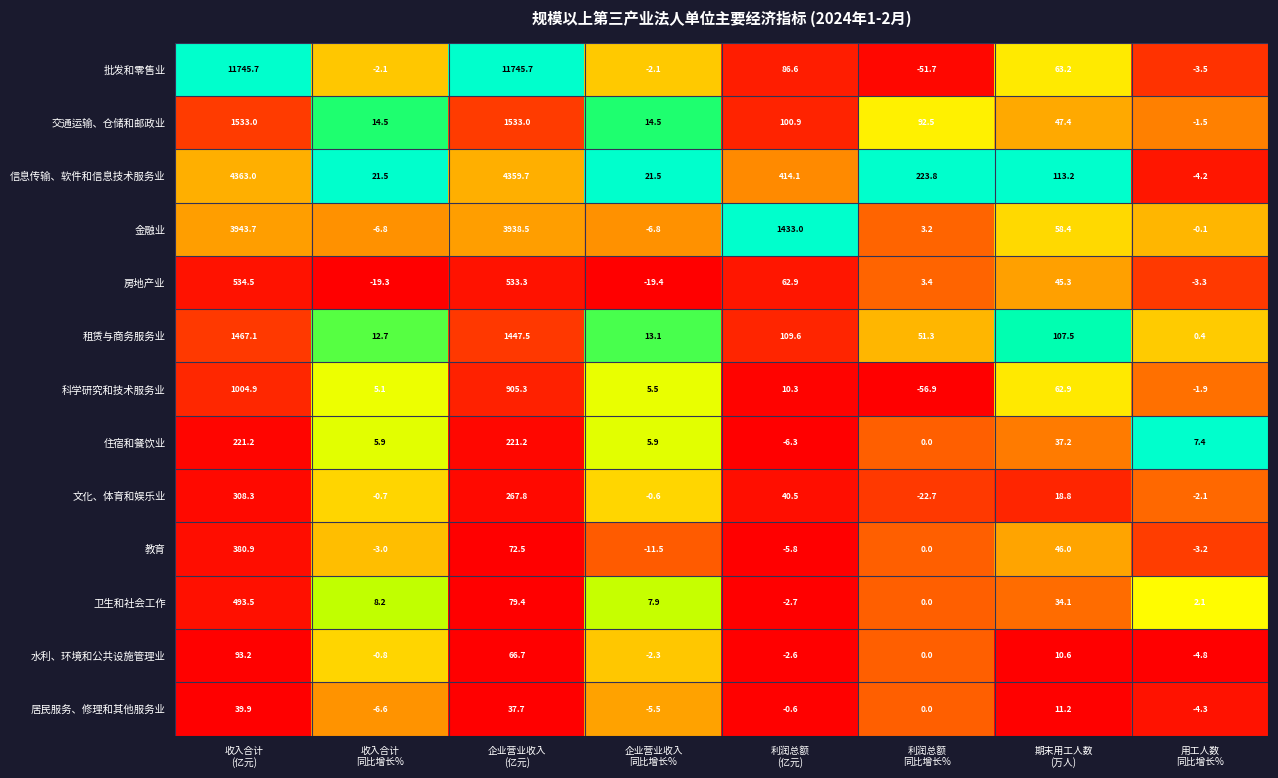

What is the difference between the second highest and minimum values in the 科学研究和技术服务业 series?

962.2